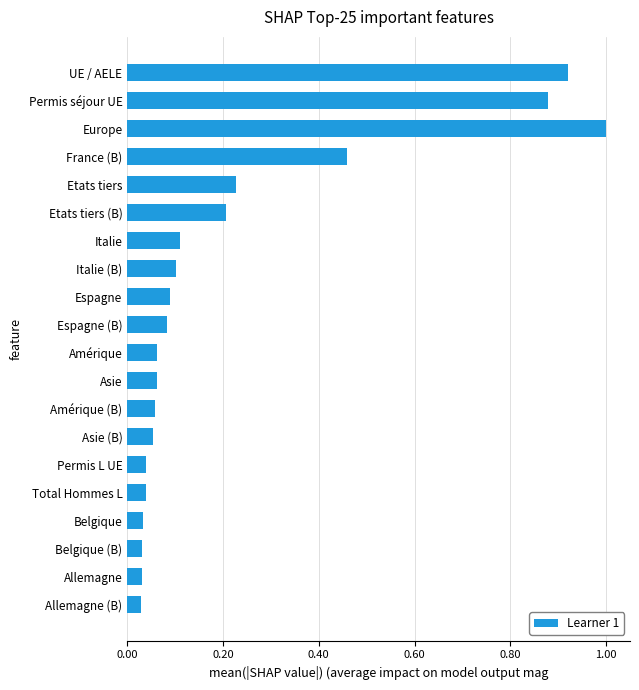

At which category does the chart reach its peak across all series?

Europe